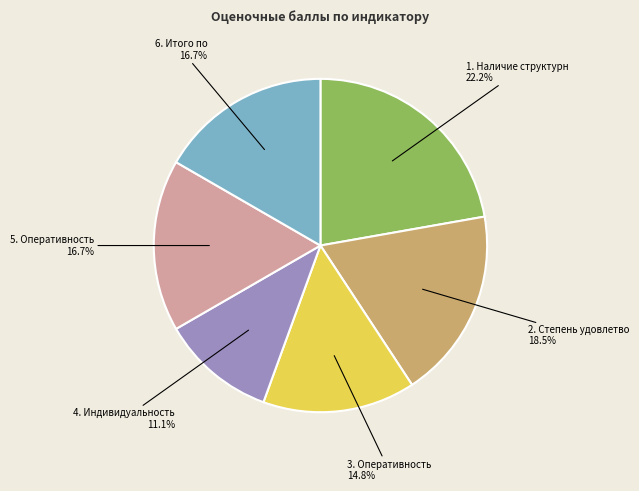

How many segments does this pie chart have?

6